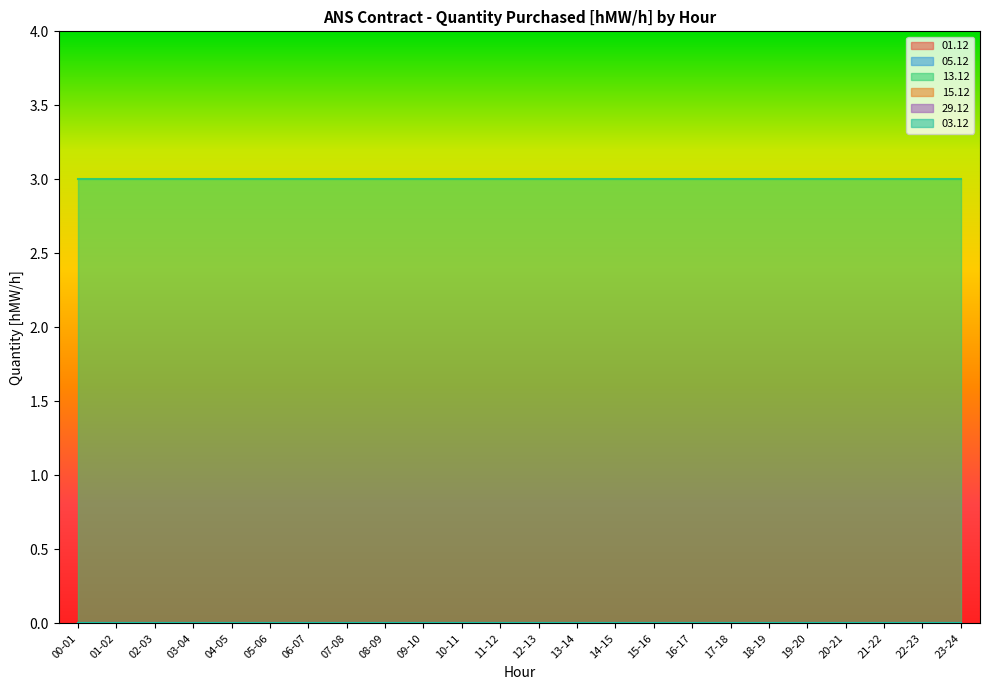

Is the value of 03.12 at 06-07 greater than the value of 29.12 at 02-03?

No